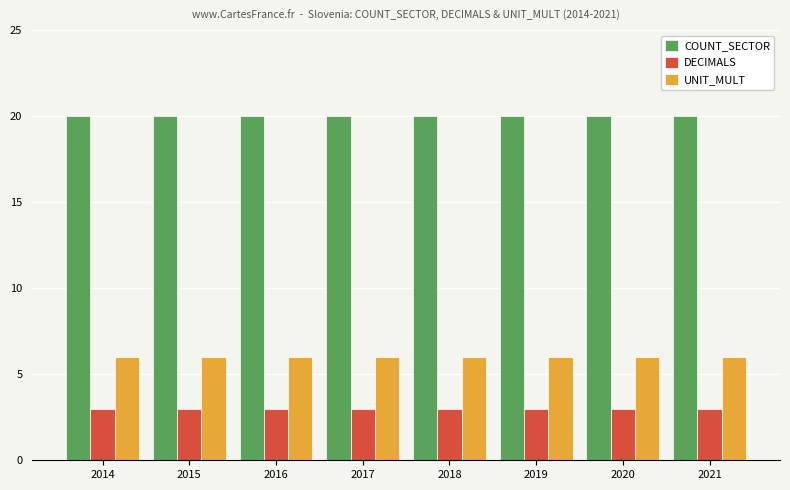

What is the average value of the DECIMALS series?

3